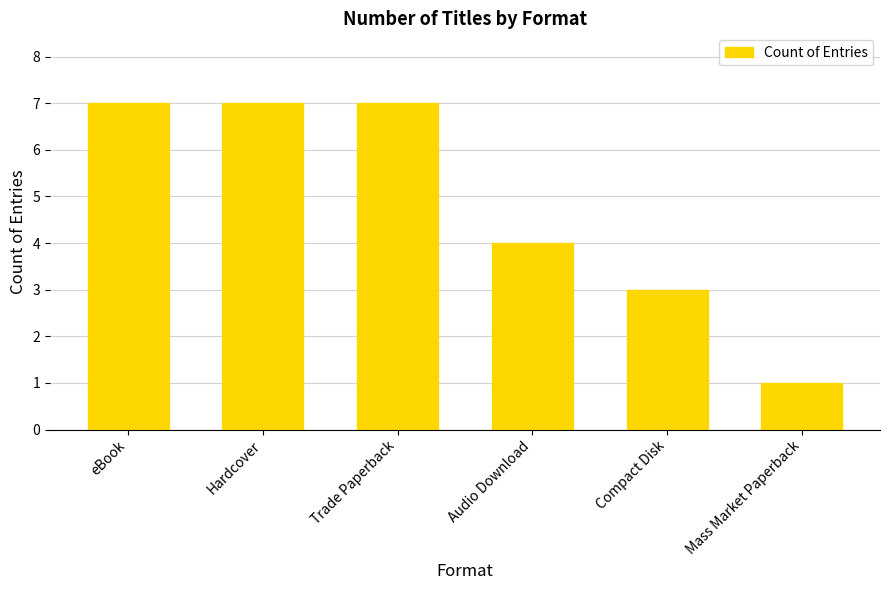

Reading right to left, extract all data points from this chart.

Mass Market Paperback=1	Compact Disk=3	Audio Download=4	Trade Paperback=7	Hardcover=7	eBook=7